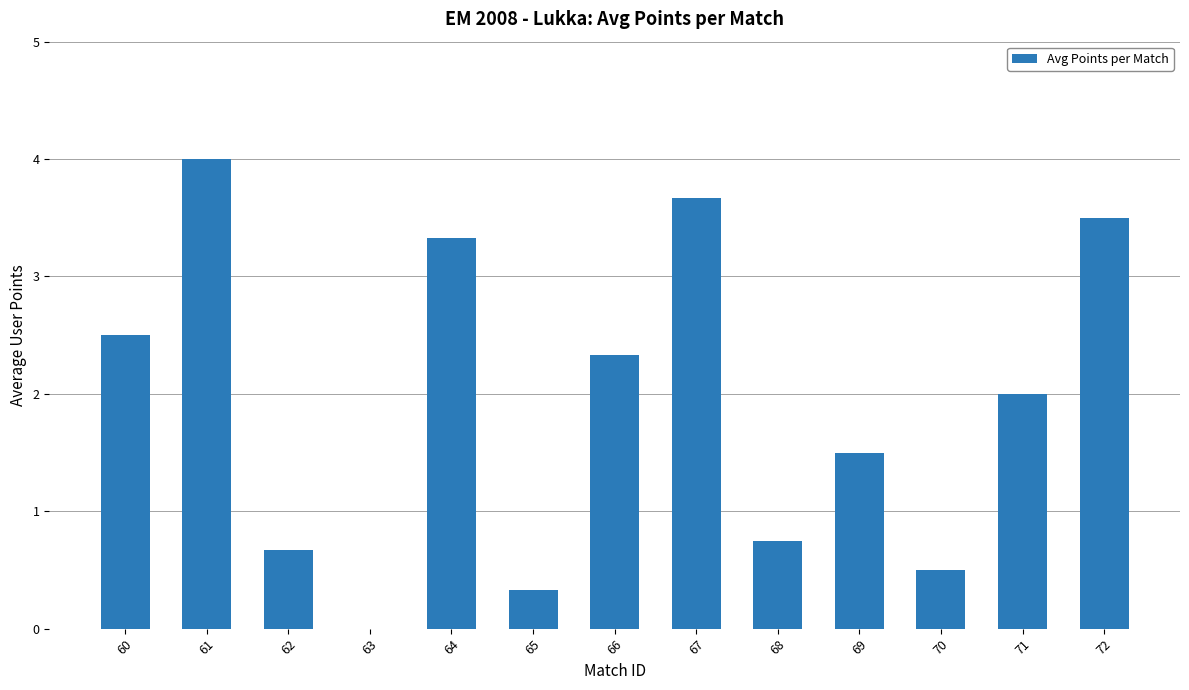

Read the value at 66.

2.3